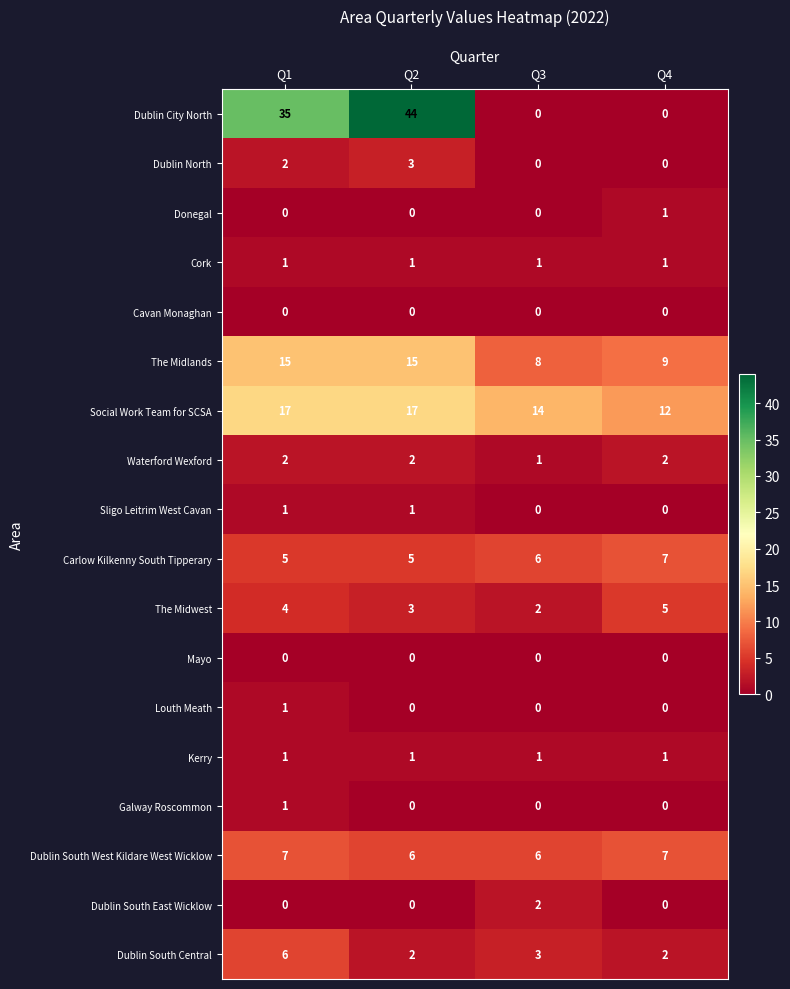

Which series has the largest total across all categories?

Dublin City North